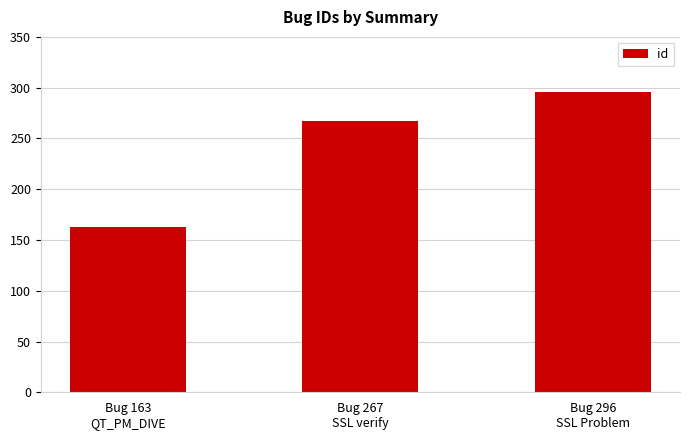

Are the bars horizontal?

No